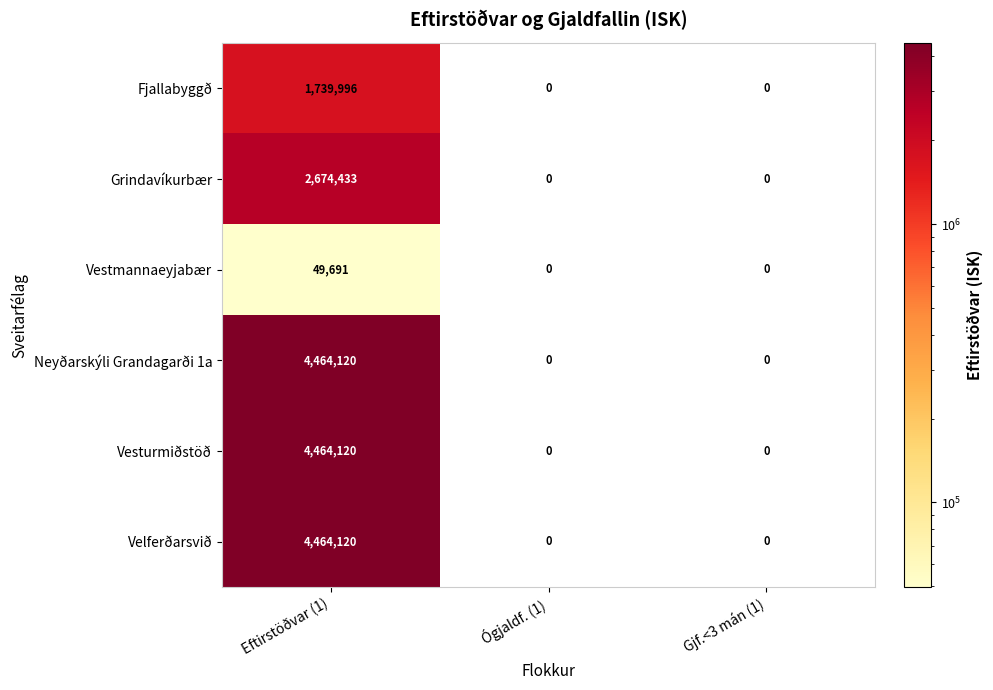

Reading right to left, what are all the values shown in this chart?

Fjallabyggð: 0	0	1739996
Grindavíkurbær: 0	0	2674433
Vestmannaeyjabær: 0	0	49691
Neyðarskýli Grandagarði 1a: 0	0	4464120
Vesturmiðstöð: 0	0	4464120
Velferðarsvið: 0	0	4464120